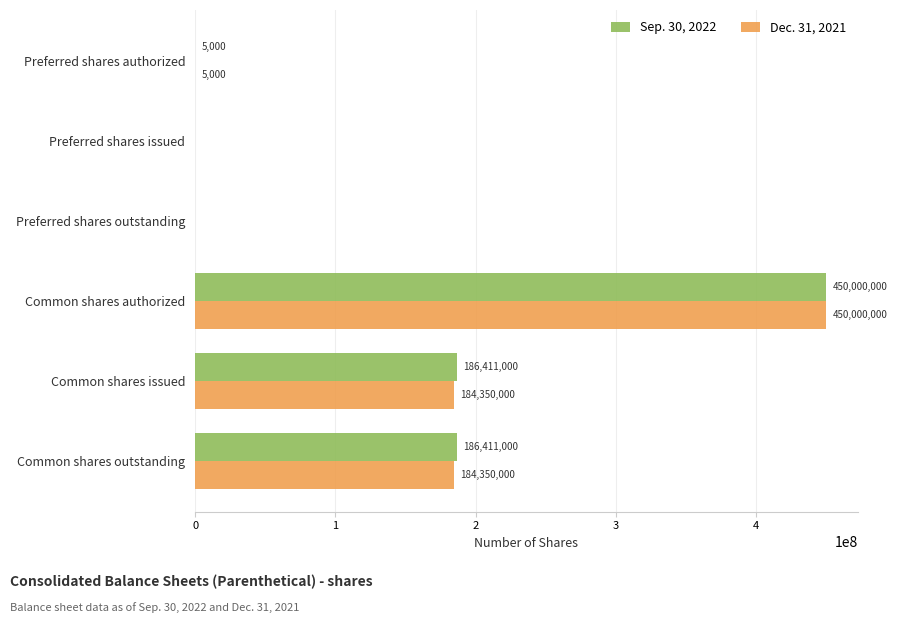

What is the sum of the Dec. 31, 2021 values at Preferred shares issued and Preferred shares authorized?

5000